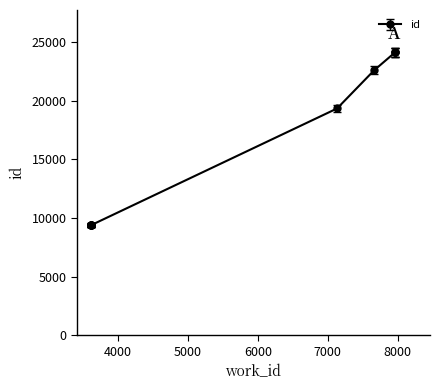

True or false: the data has more than 0 interior local peaks.

False